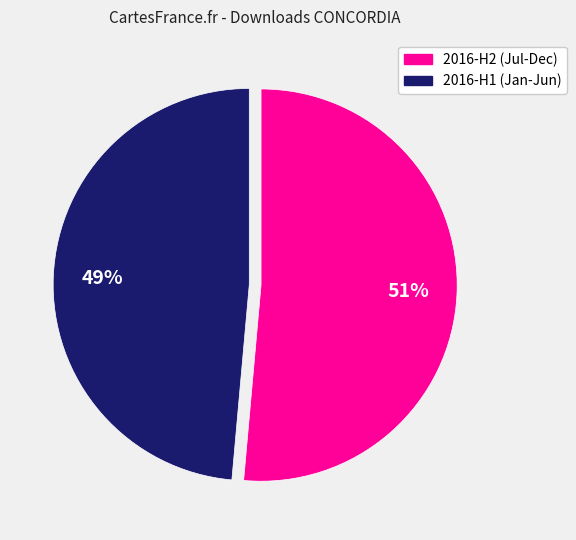

Is there a majority slice in this chart?

Yes